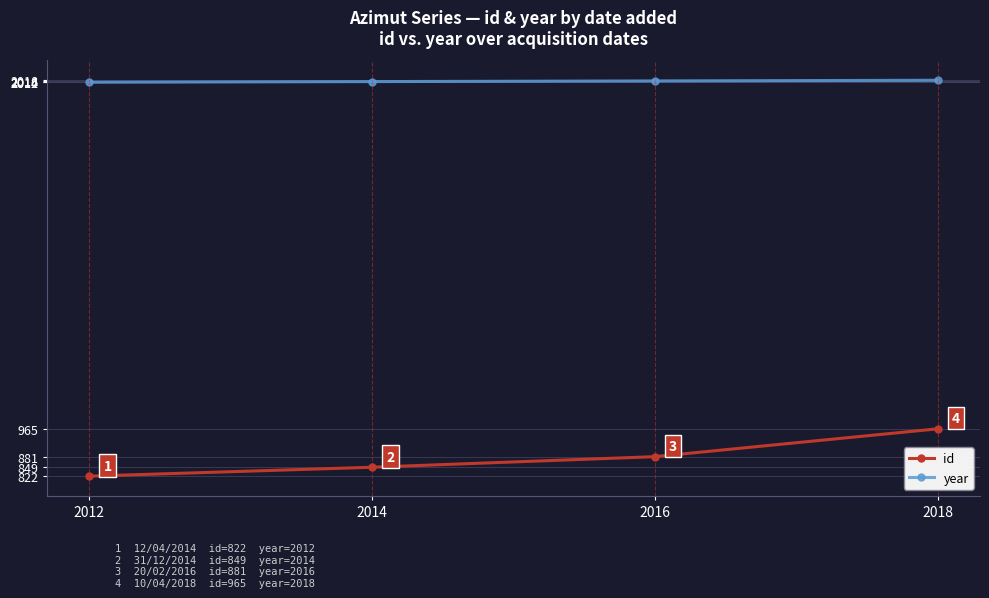

True or false: id has more than 0 interior local peaks.

False